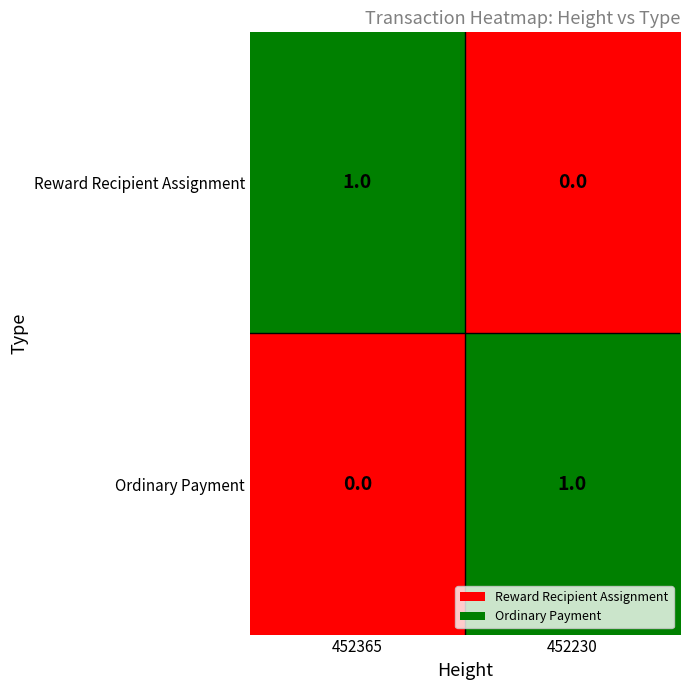

Rank the series at 452365 from highest to lowest value.

Reward Recipient Assignment, Ordinary Payment